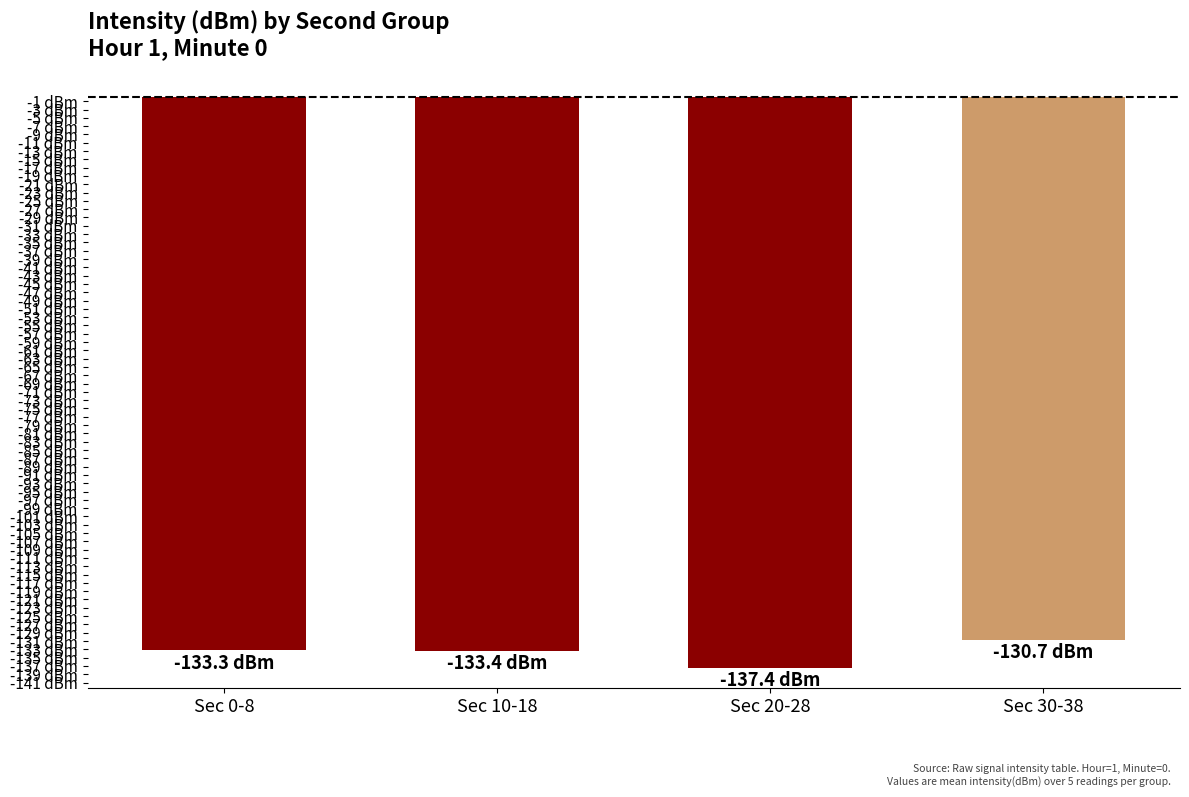

What is the smallest value displayed?

-137.4